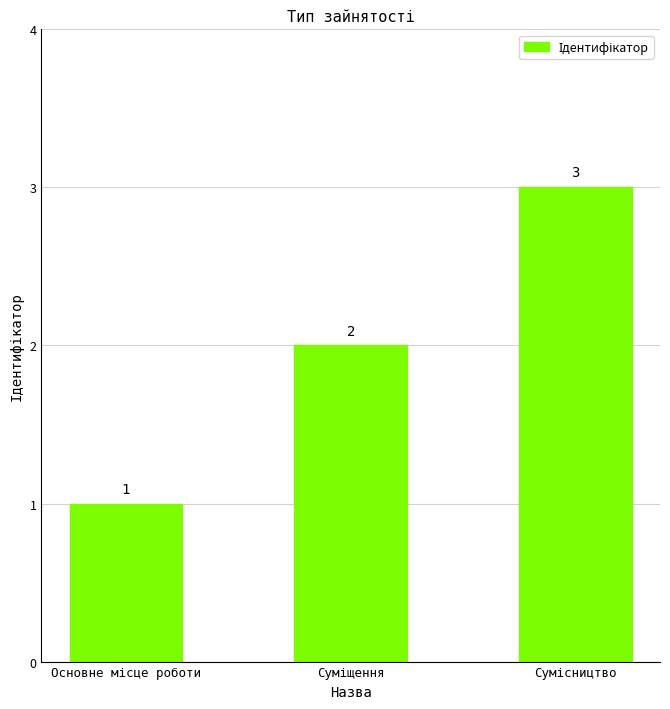

What is the value of the 3rd bar from the left?

3